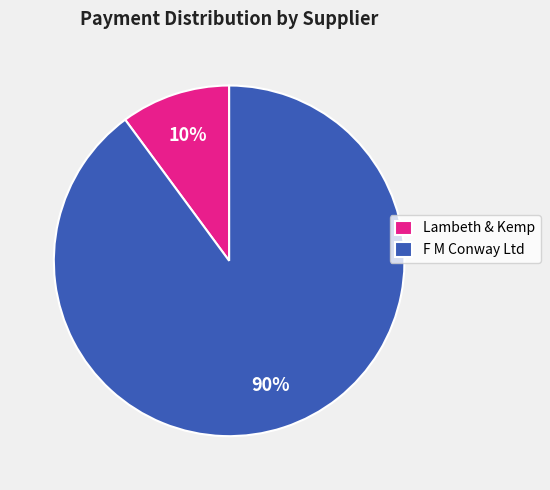

Rank the categories by value from lowest to highest.

Lambeth & Kemp, F M Conway Ltd